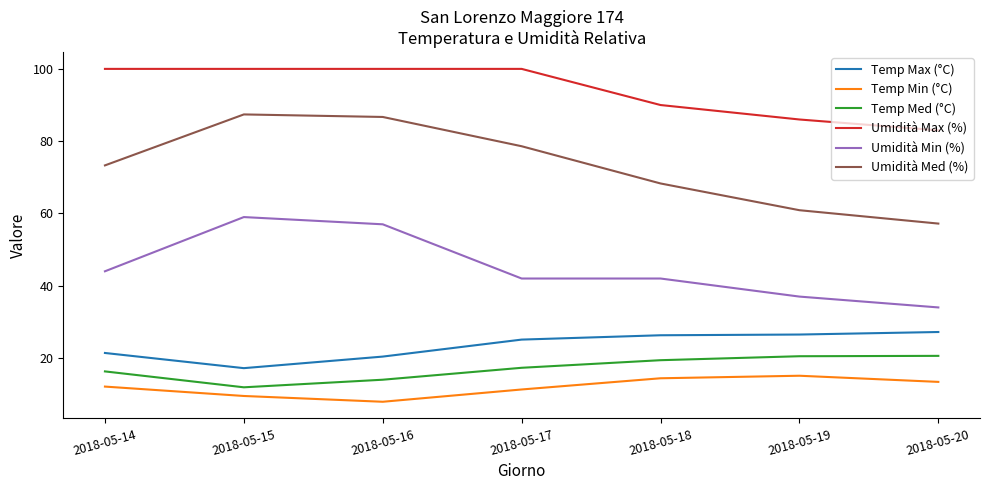

Is the value of Umidità Med (%) at 2018-05-16 greater than the value of Temp Min (°C) at 2018-05-18?

Yes